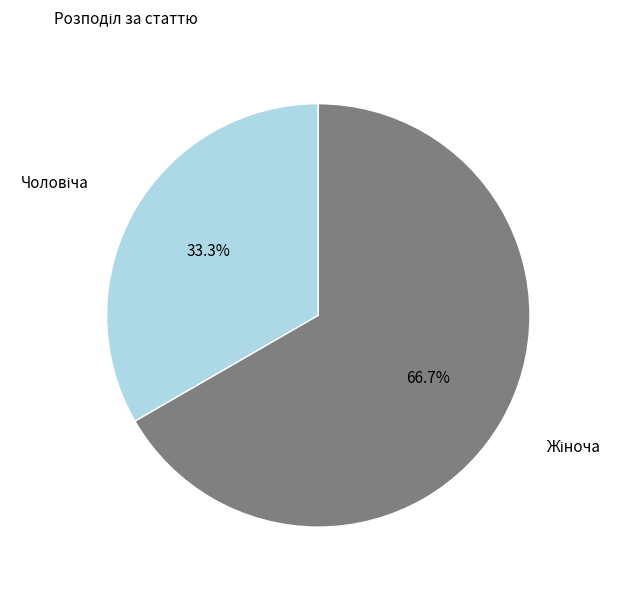

Is there any slice that represents more than half of the pie?

Yes